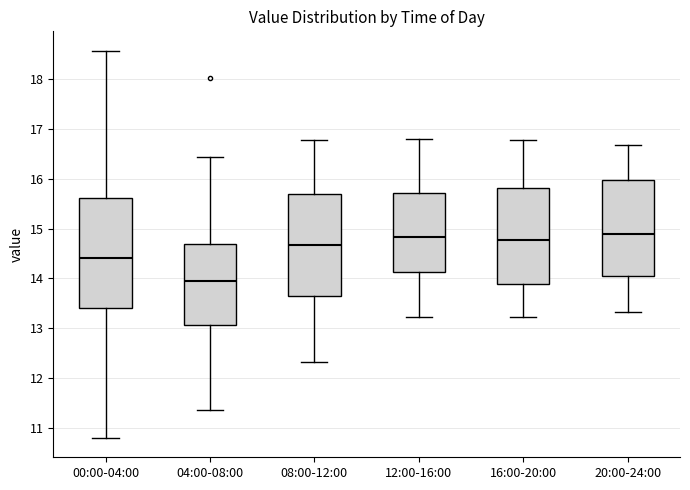

Which box has the lowest median line?

04:00-08:00